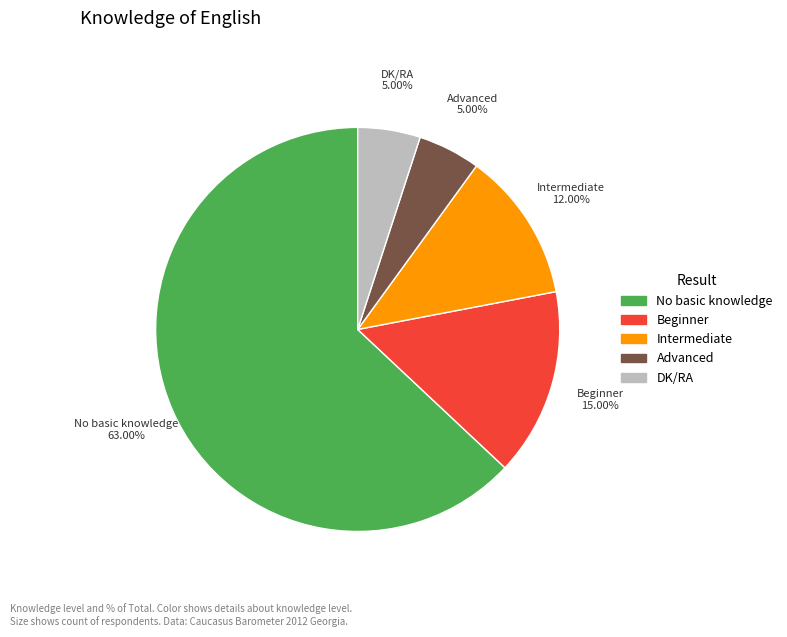

What portion of the pie excludes DK/RA?

95.0%